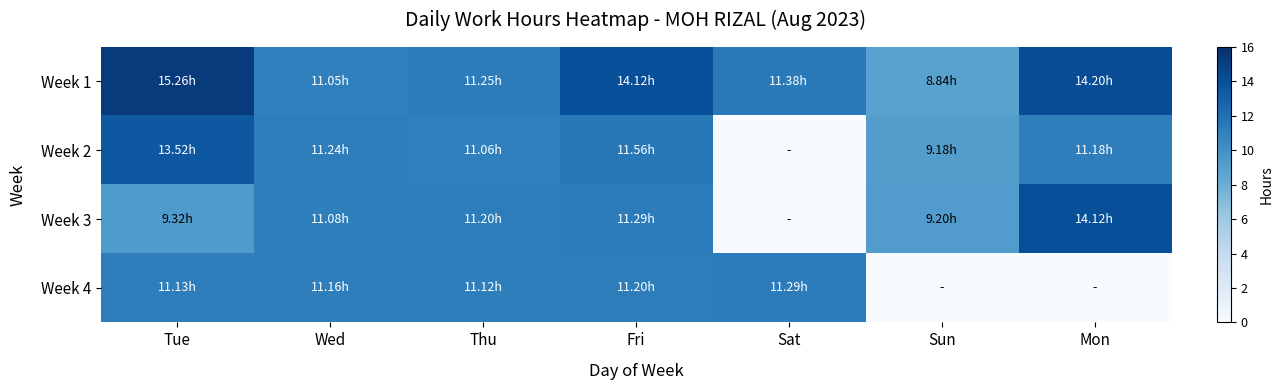

Reading left to right, what are all the values shown in this chart?

Week 1: Tue=15.3	Wed=11.1	Thu=11.2	Fri=14.1	Sat=11.4	Sun=8.8	Mon=14.2
Week 2: Tue=13.5	Wed=11.2	Thu=11.1	Fri=11.6	Sat=0.0	Sun=9.2	Mon=11.2
Week 3: Tue=9.3	Wed=11.1	Thu=11.2	Fri=11.3	Sat=0.0	Sun=9.2	Mon=14.1
Week 4: Tue=11.1	Wed=11.2	Thu=11.1	Fri=11.2	Sat=11.3	Sun=0.0	Mon=0.0